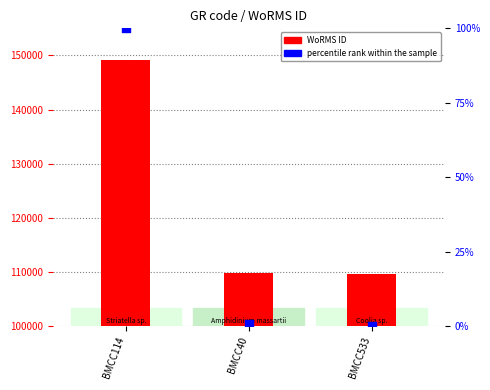

Which series has the largest Y range (max minus min)?

WoRMS ID